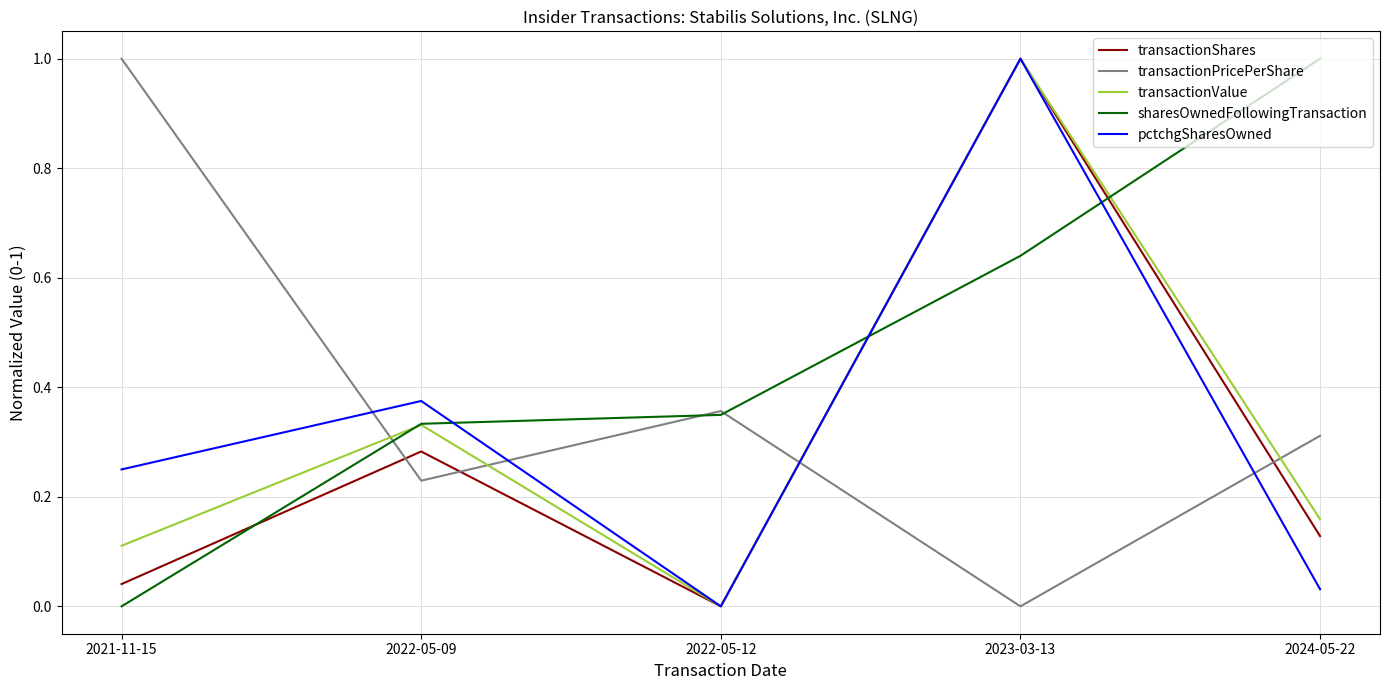

What is the total value across all series at 2023-03-13?

3.6